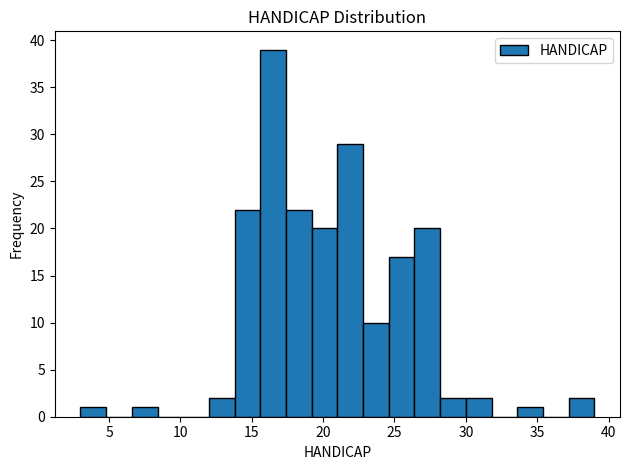

Read against the x-axis, roughly where is the centre of the tallest bar?

16.5